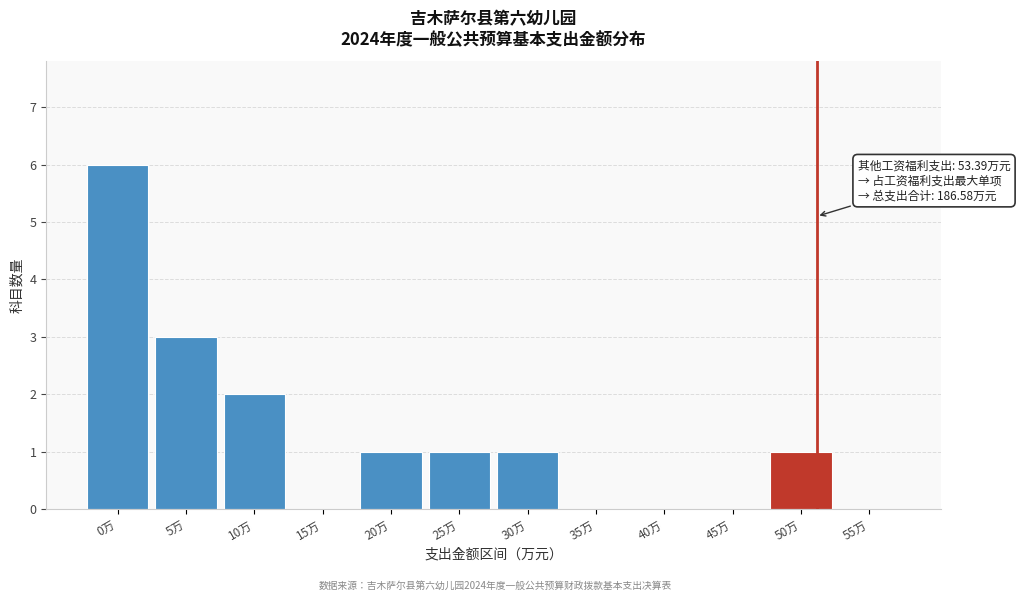

Reading right to left, list all the values displayed in this chart.

55万=0	50万=1	45万=0	40万=0	35万=0	30万=1	25万=1	20万=1	15万=0	10万=2	5万=3	0万=6